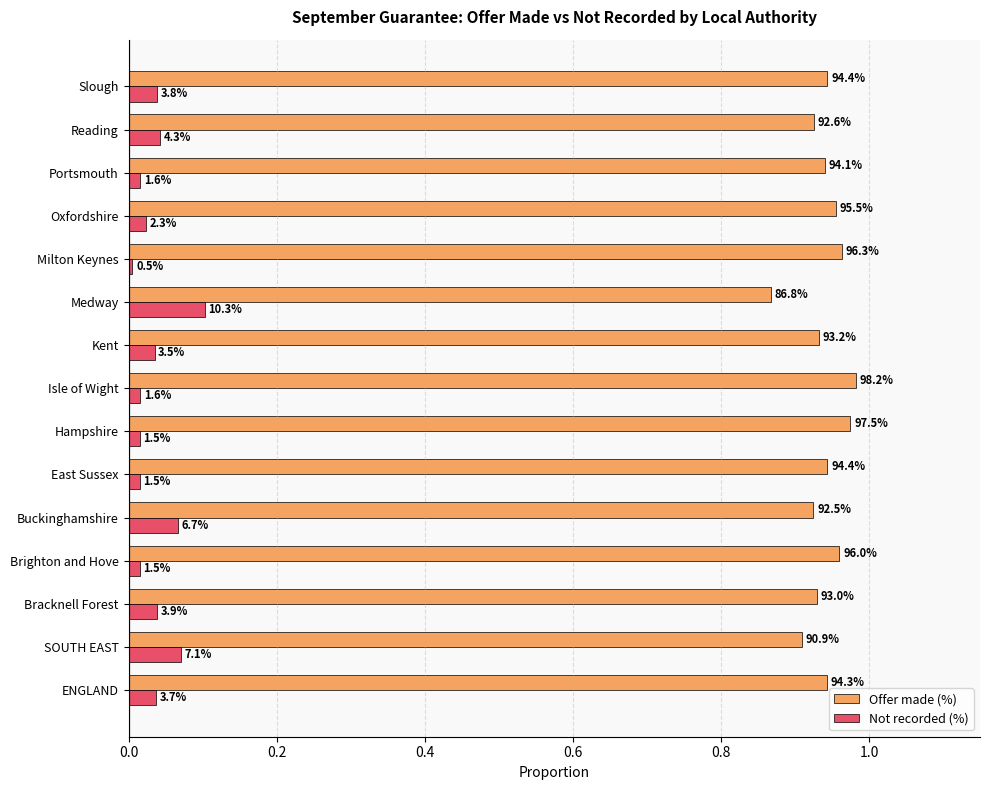

What position from the left is Slough?

15